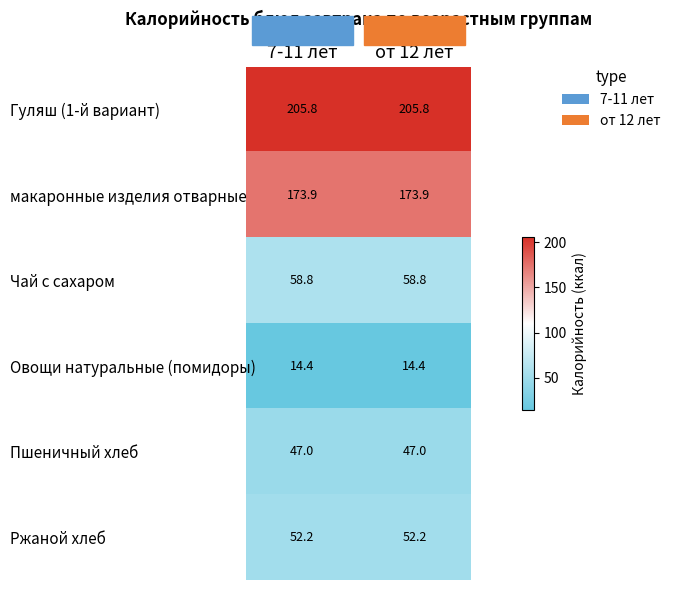

At 7-11 лет, list the series in order from largest to smallest.

Гуляш (1-й вариант), макаронные изделия отварные, Чай с сахаром, Ржаной хлеб, Пшеничный хлеб, Овощи натуральные (помидоры)